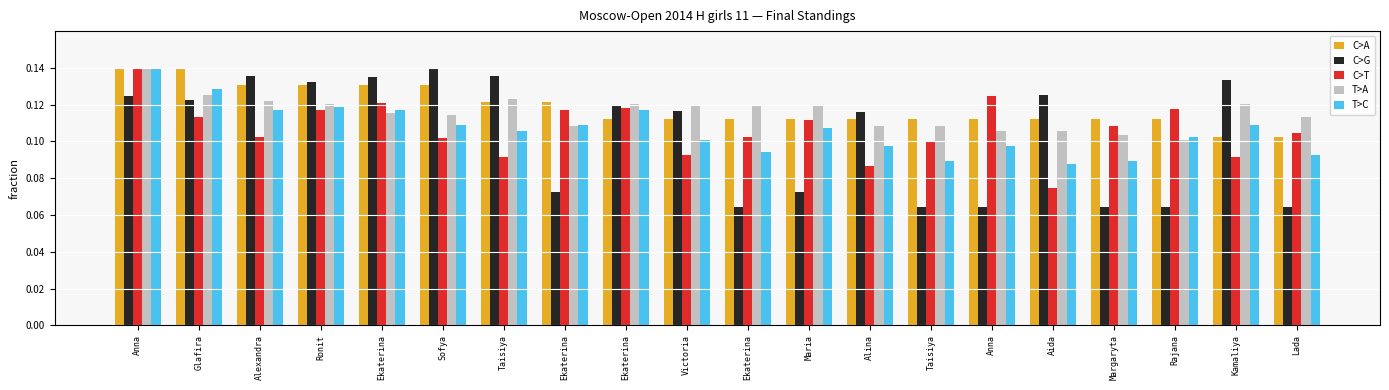

At which category does the chart reach its minimum across all series?

Ekaterina